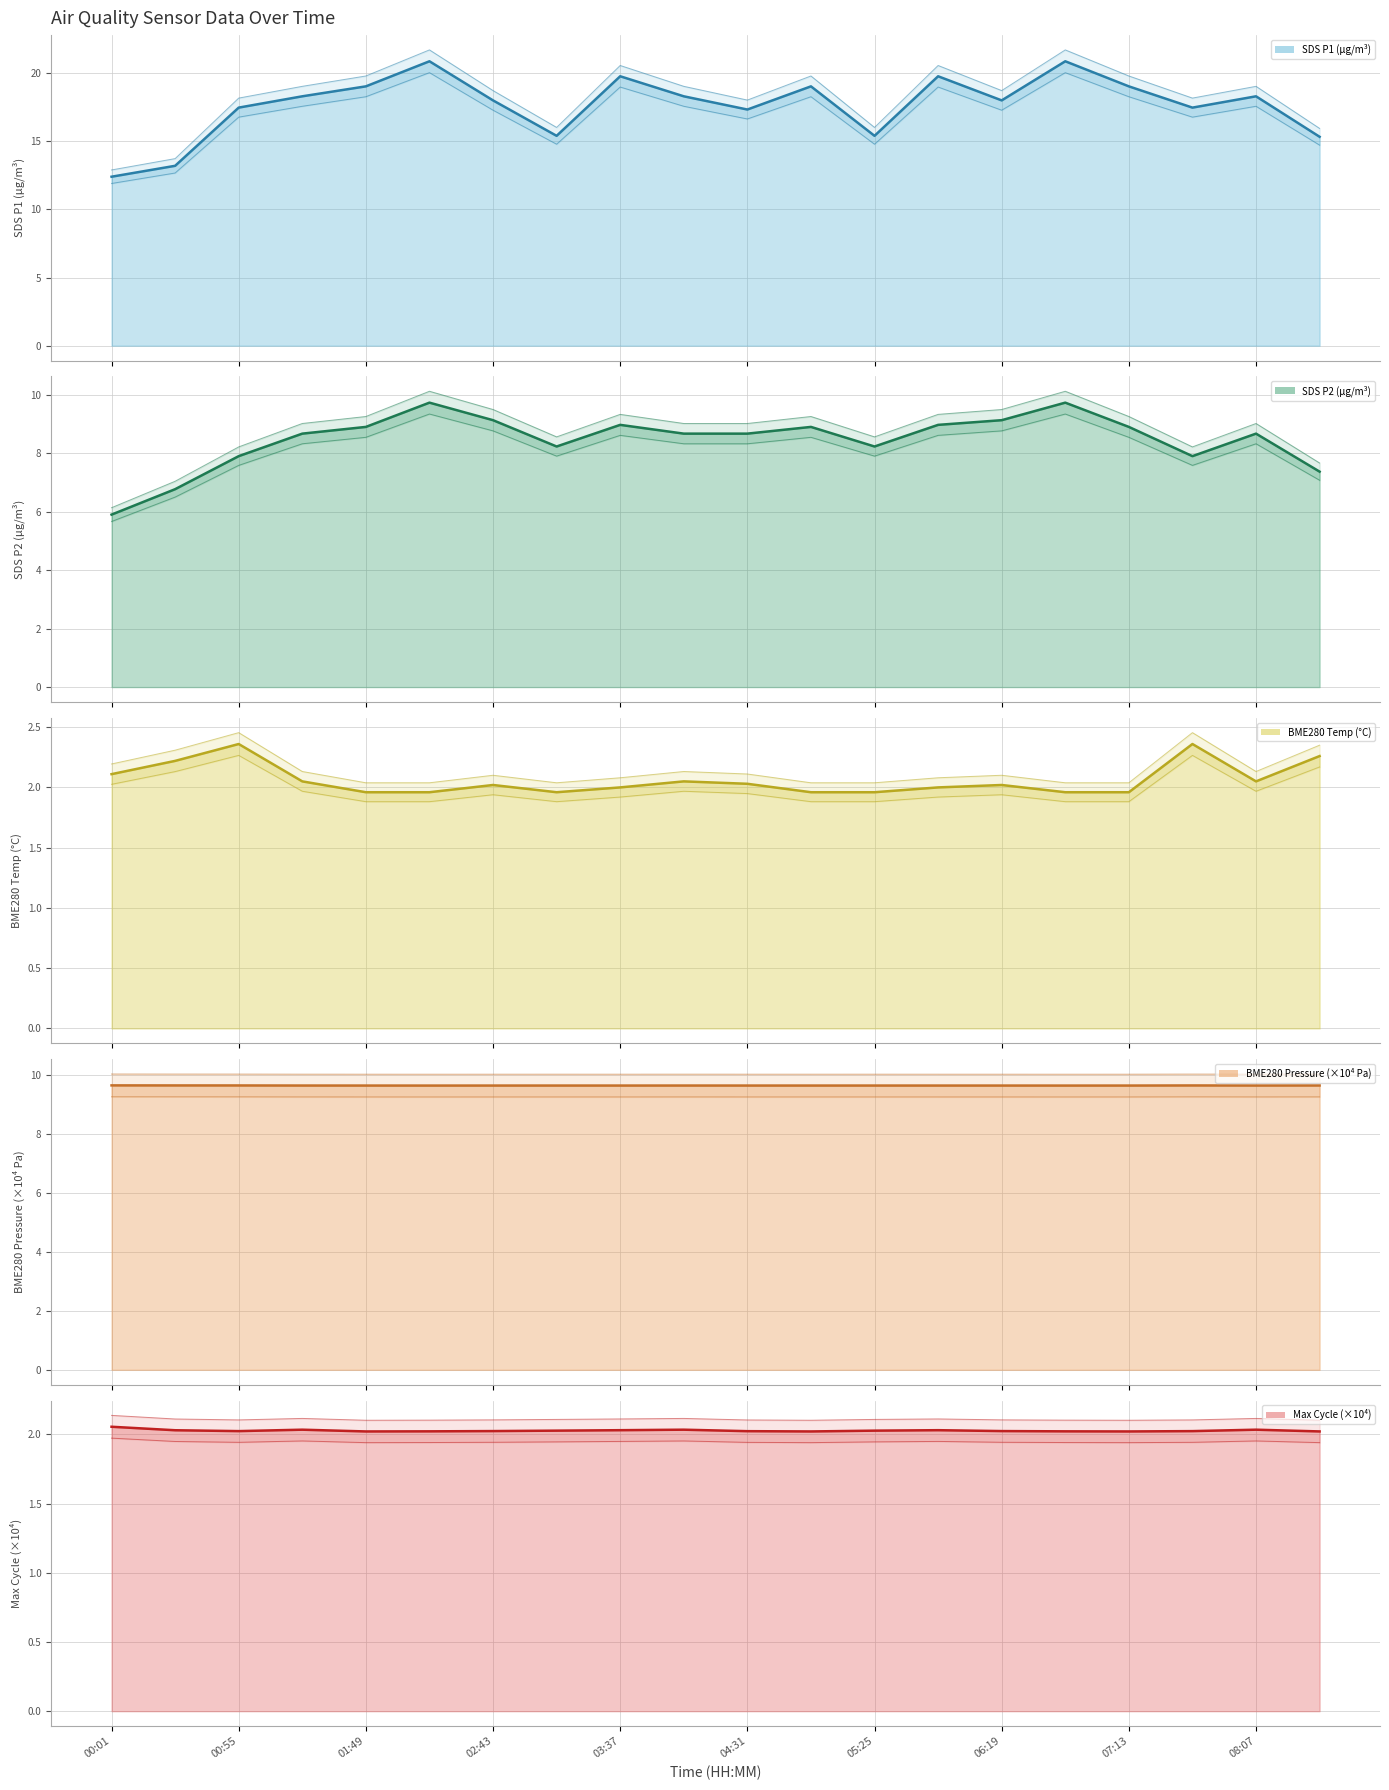

True or false: BME280_temperature and SDS_P2 cross at least once.

False